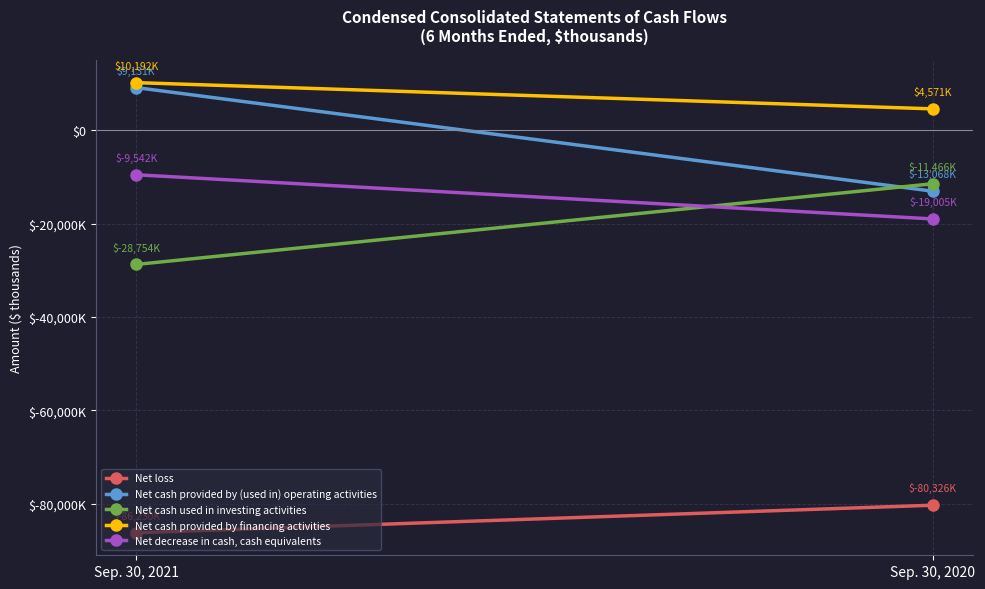

Which category has the lowest value in the Net cash used in investing activities series?

Sep. 30, 2021